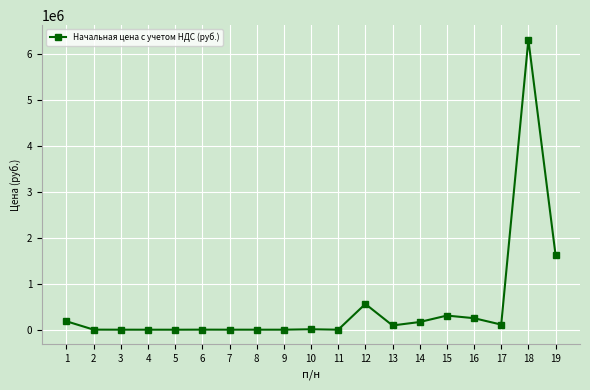

What is the difference between the maximum and minimum values?

6323046